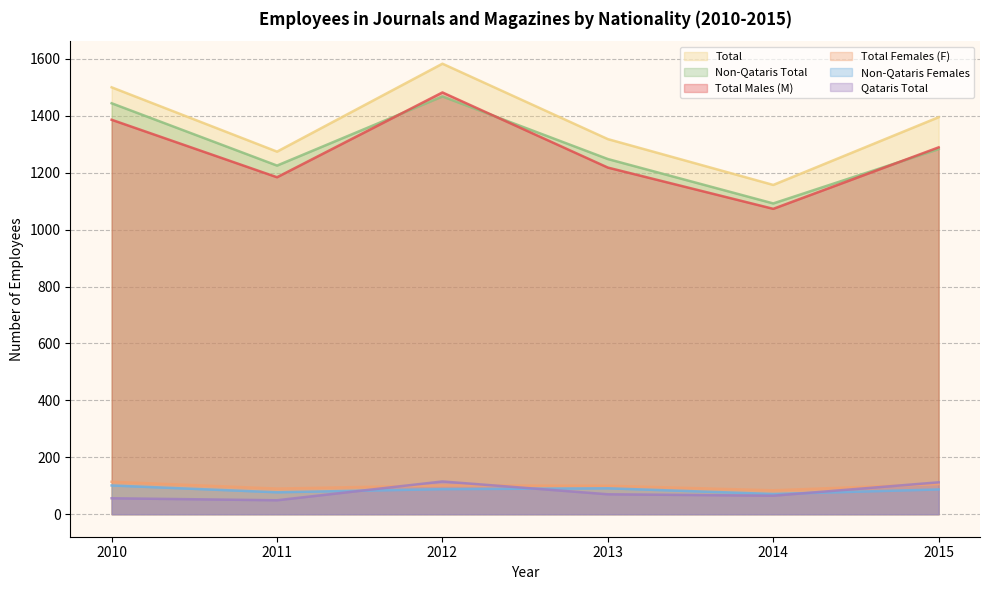

Reading right to left, transcribe all the data shown in this chart.

Total Males (M): 1289	1073	1218	1482	1184	1386
Total Females (F): 106	84	100	101	90	114
Total: 1395	1157	1318	1583	1274	1500
Non-Qataris Total: 1283	1092	1248	1468	1225	1444
Non-Qataris Females: 87	71	91	88	77	101
Qataris Total: 112	65	70	115	49	56